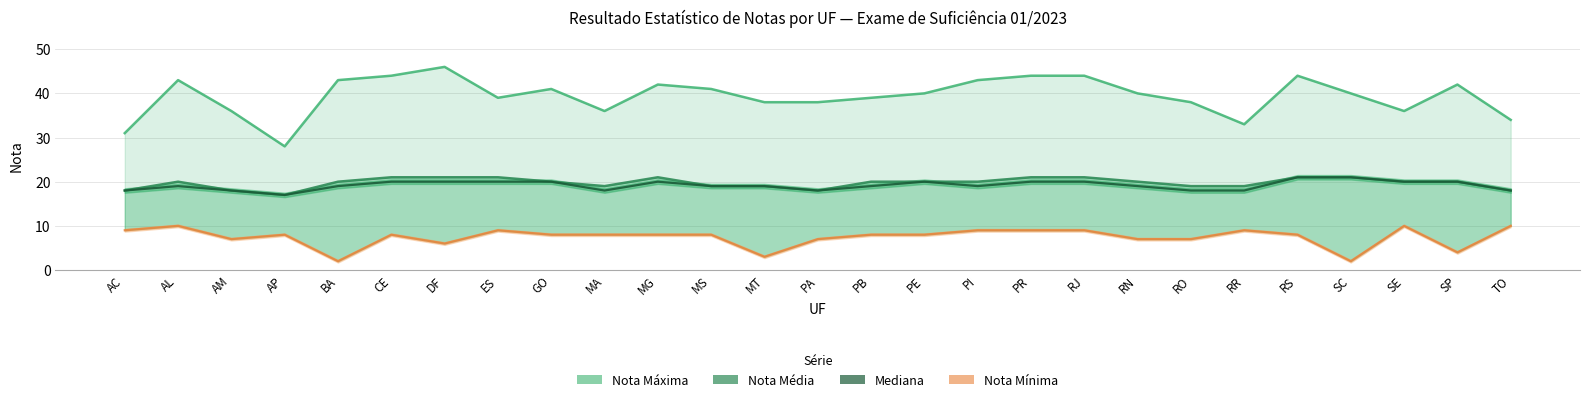

True or false: Nota Média has a value of 21 at MG.

True